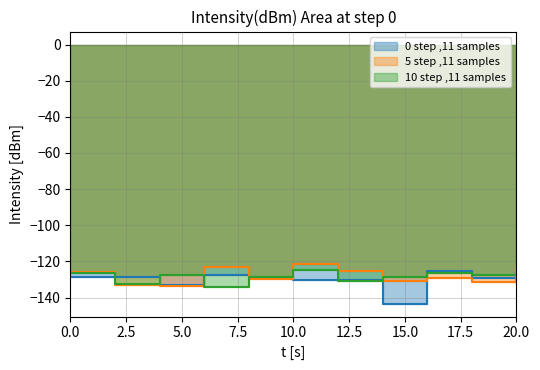

What is the difference between the highest and lowest values at 10.0?

8.7